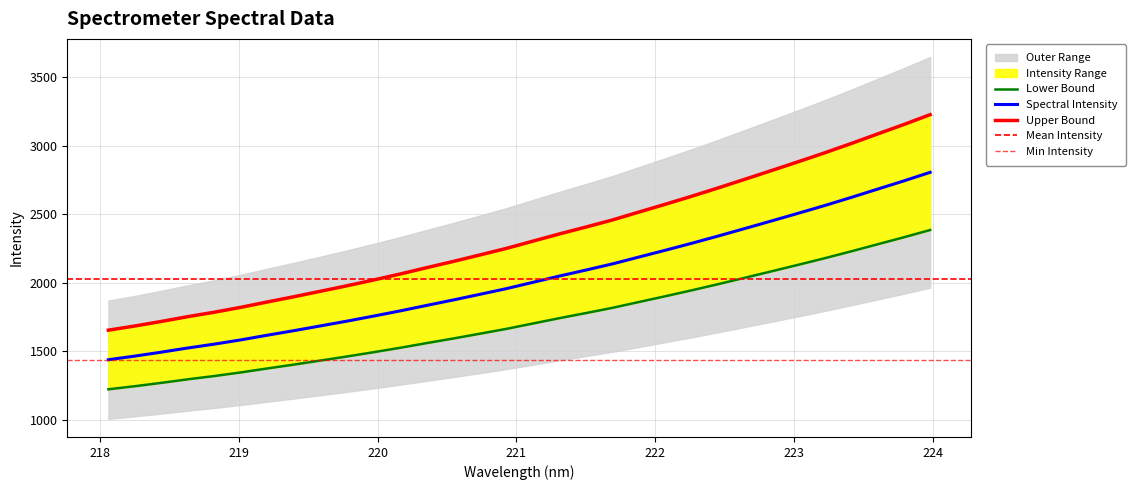

True or false: the data shows 1296.3 at 218.6332.

True